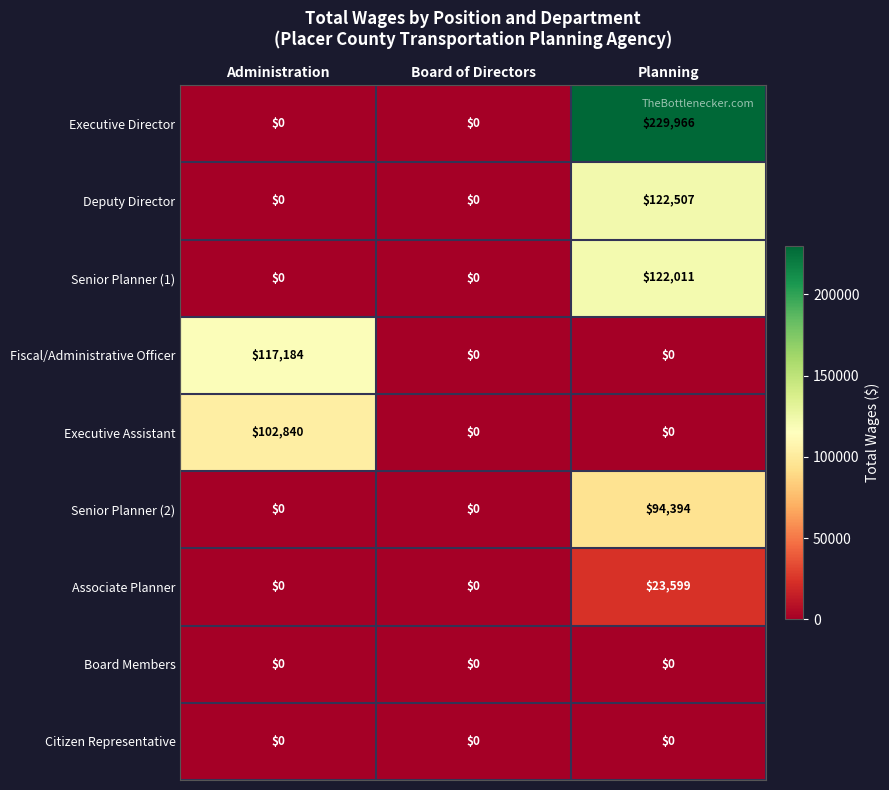

What is the difference between the Deputy Director values at Planning and Board of Directors?

122507